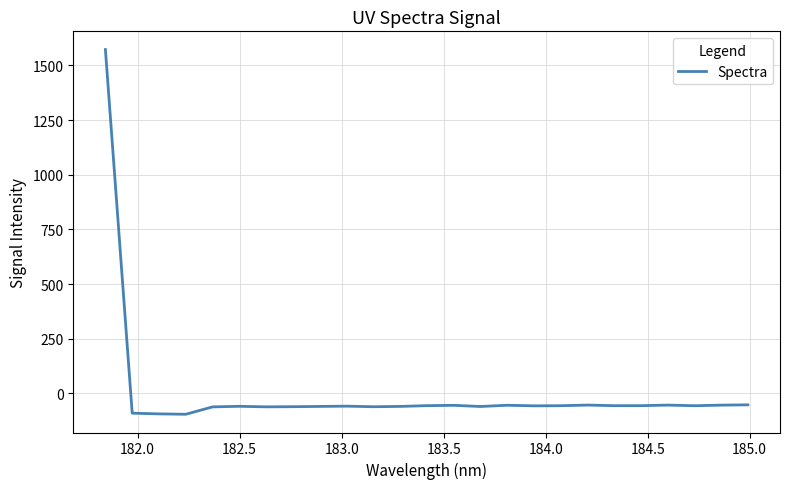

What is the difference between the maximum and minimum values?

1667.8